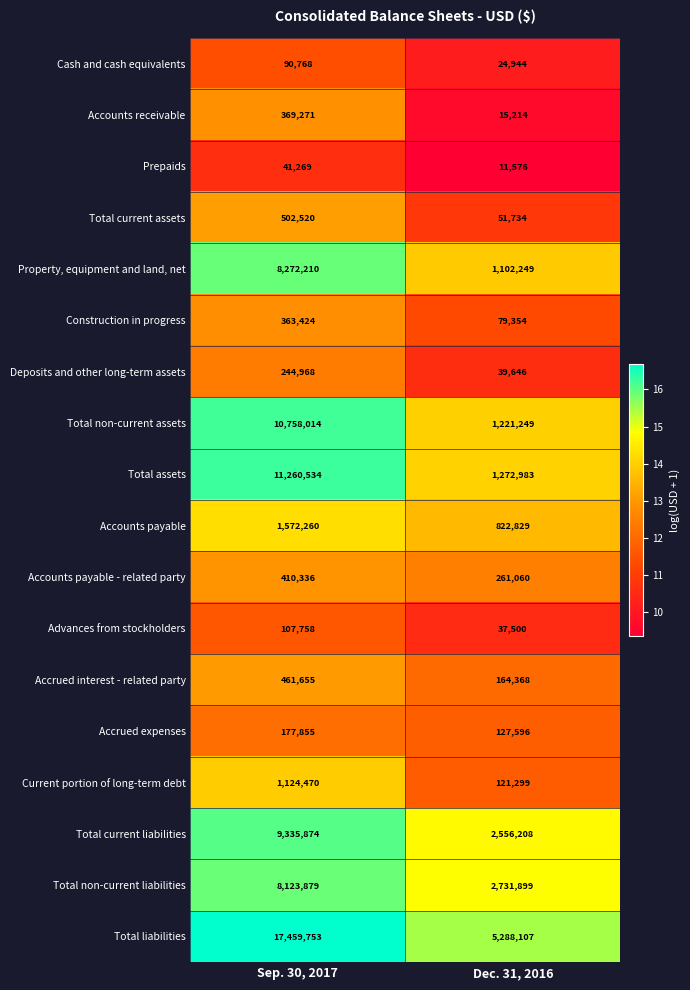

Which series has the largest total across all categories?

Total liabilities